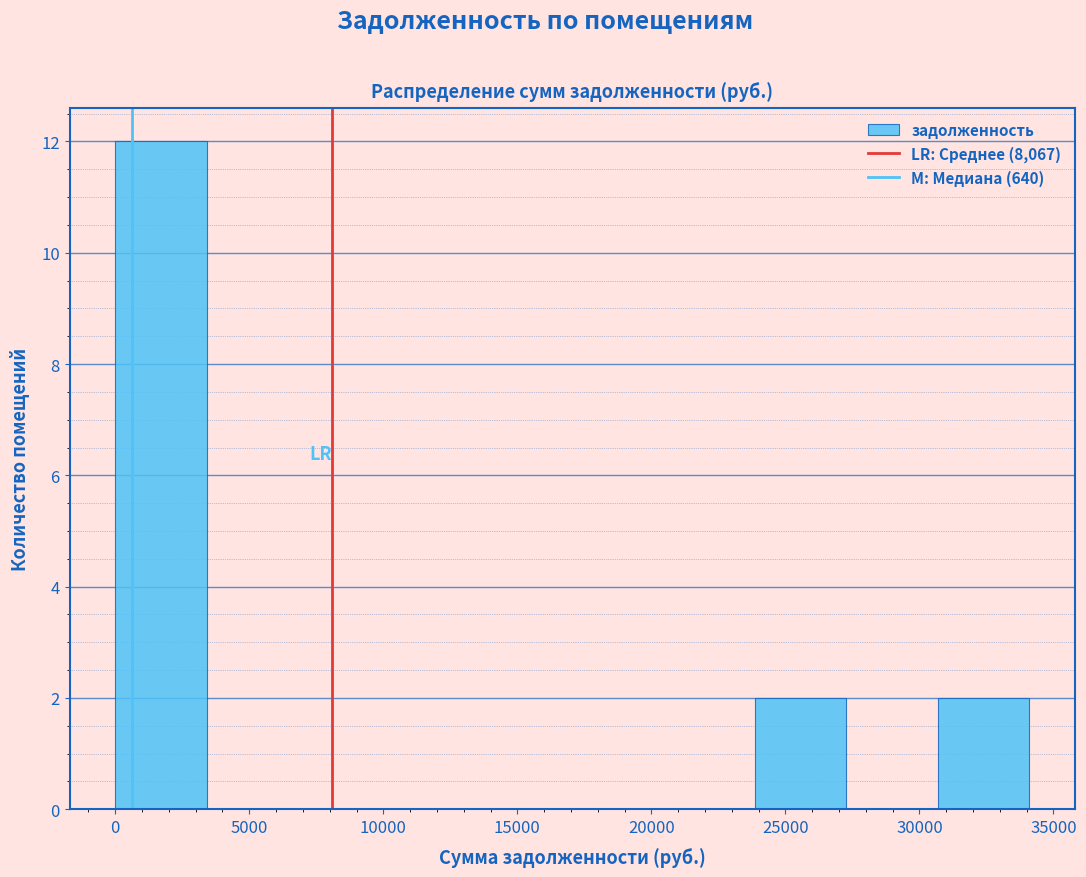

Which range on the x-axis has the tallest bar?

0 to 3500